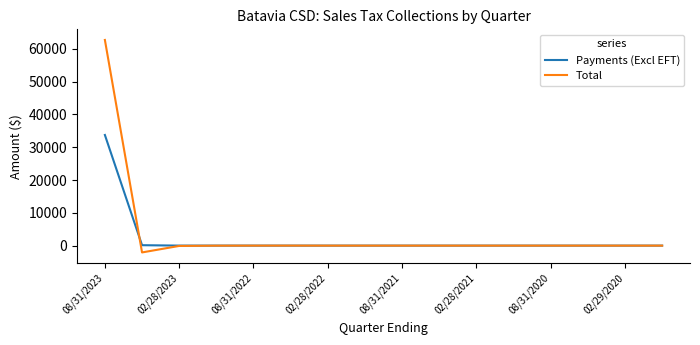

Which series has the largest range (max minus min)?

Total